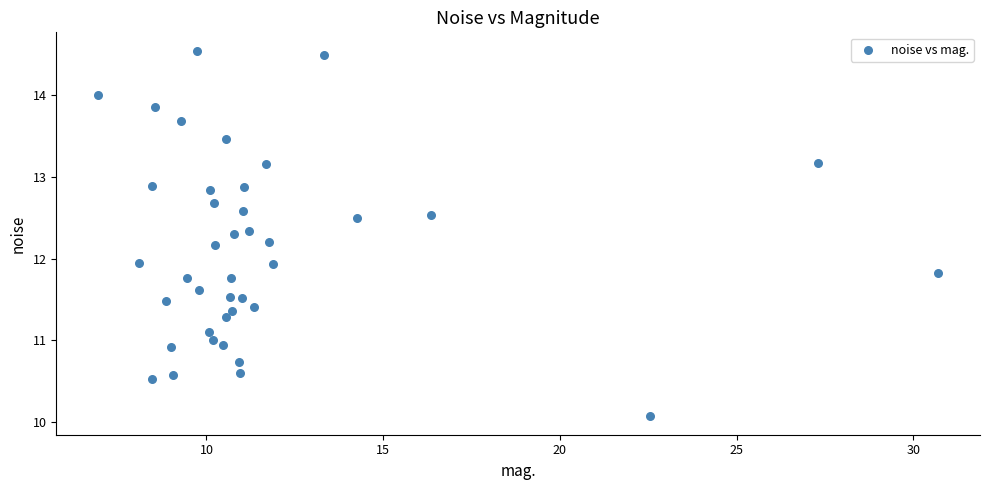

What is the range of Y values (max minus min)?

4.5